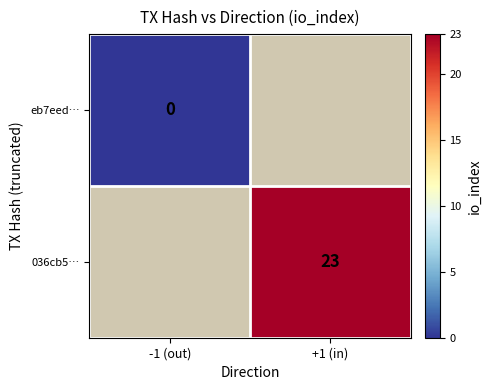

The 036cb5… series shows 39 at +1 (in). True or false?

False